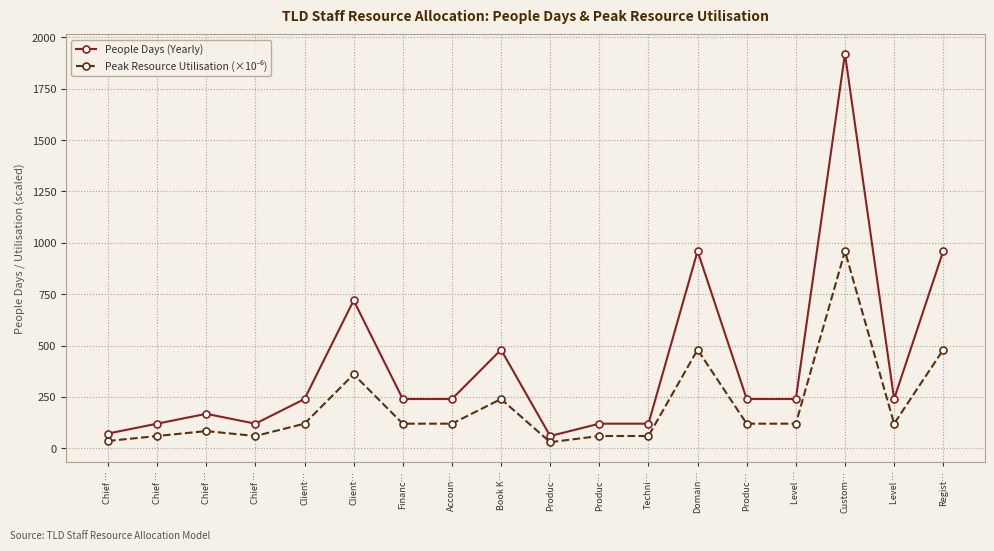

In Peak Resource Utilisation (×10⁻⁶), how many points are lower than both neighbors (excluding endpoints)?

3